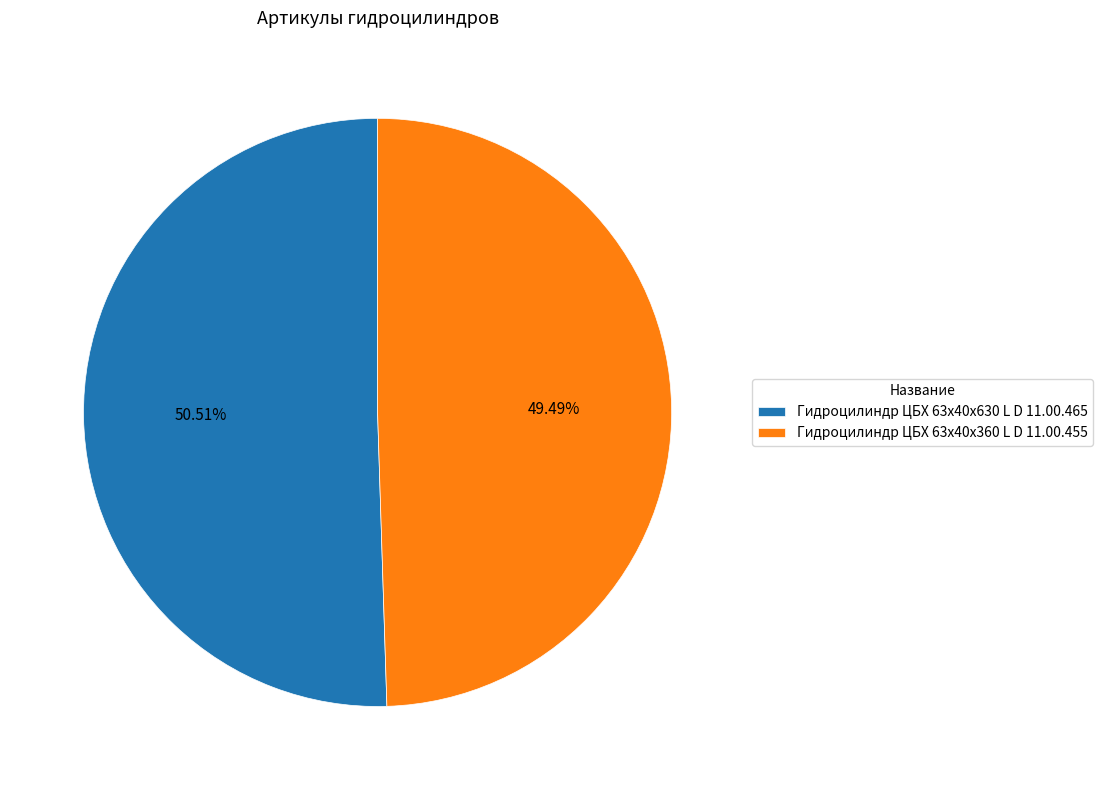

How many segments does this pie chart have?

2